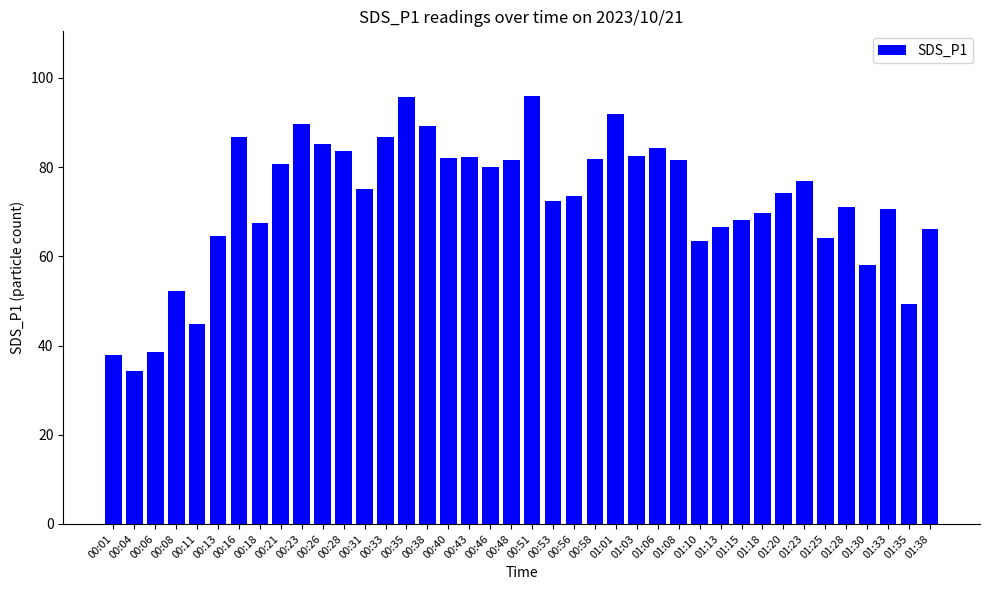

Read the value at 01:15.

68.1